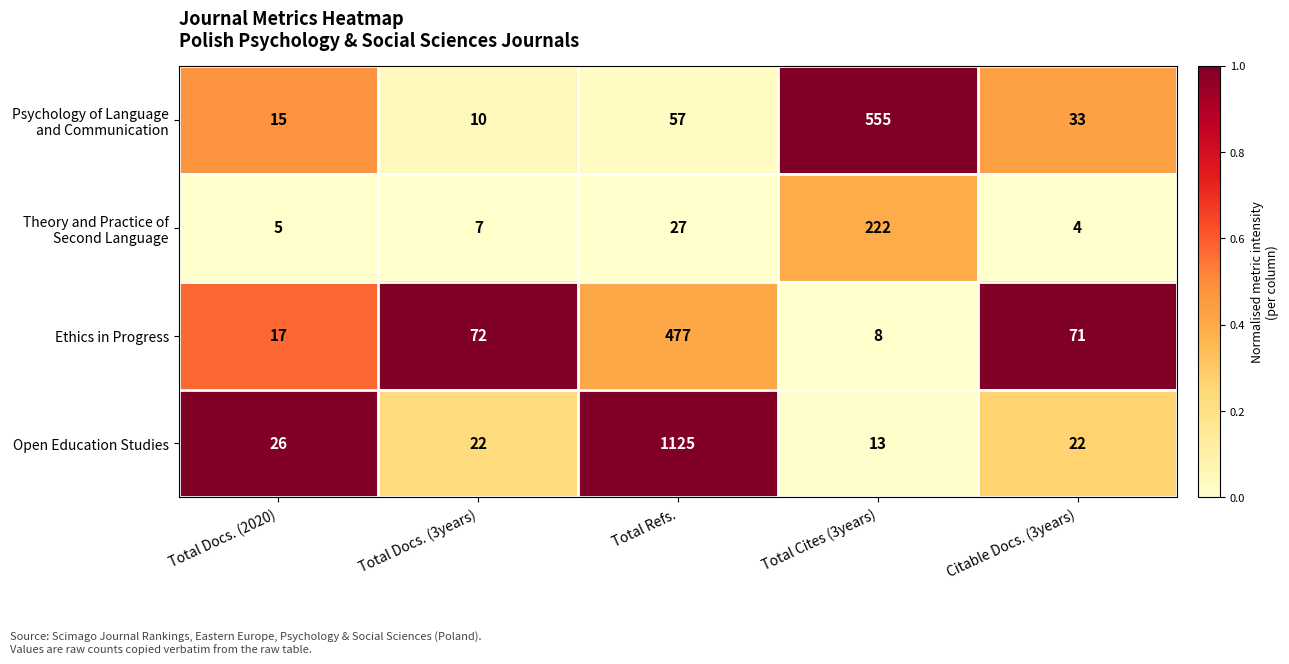

Where is Ethics in Progress nearest to the value 242?

Total Docs. (3years)